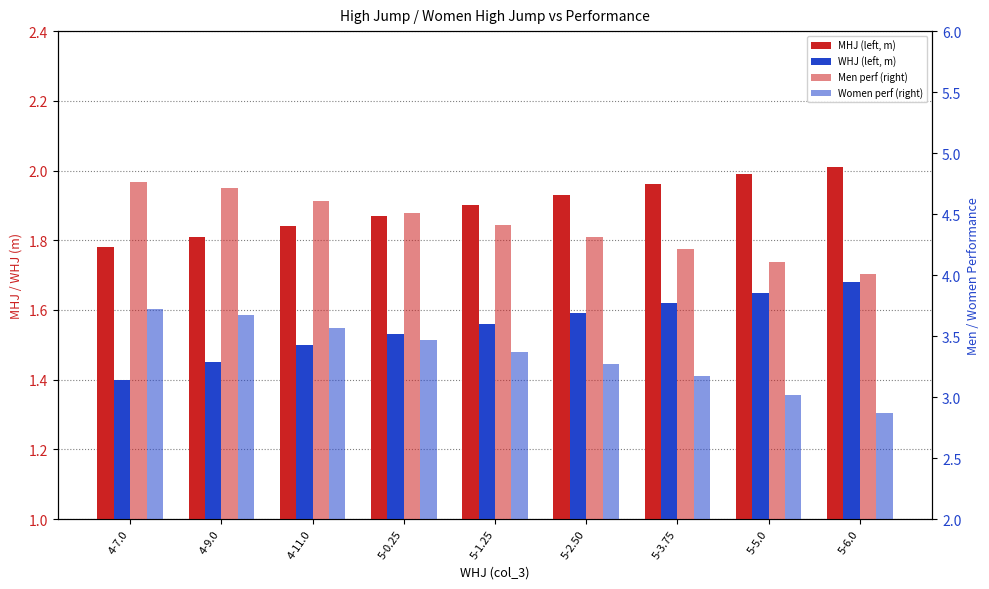

What is the difference between the maximum and second lowest values in the MHJ series?

0.2